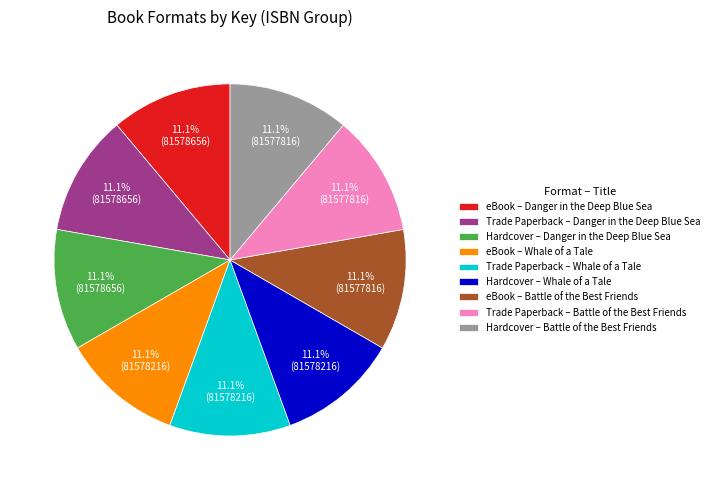

To the nearest percent, what is the average slice percentage?

11%